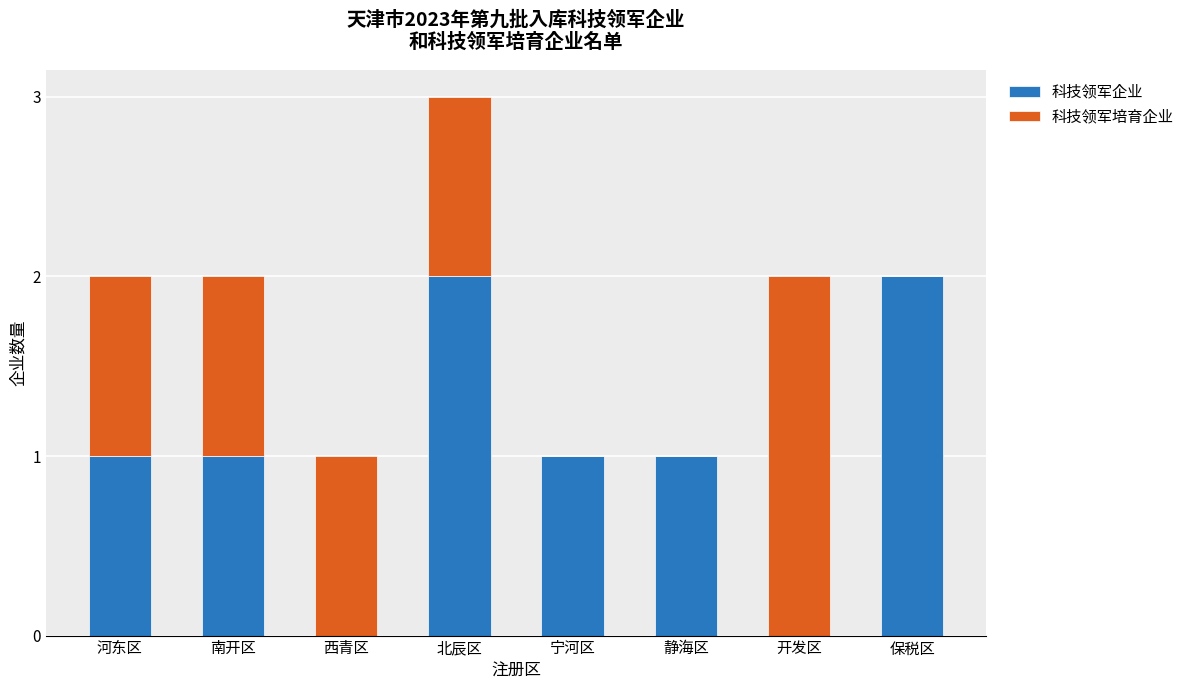

Is it true that 科技领军企业 equals 0 at 开发区?

True